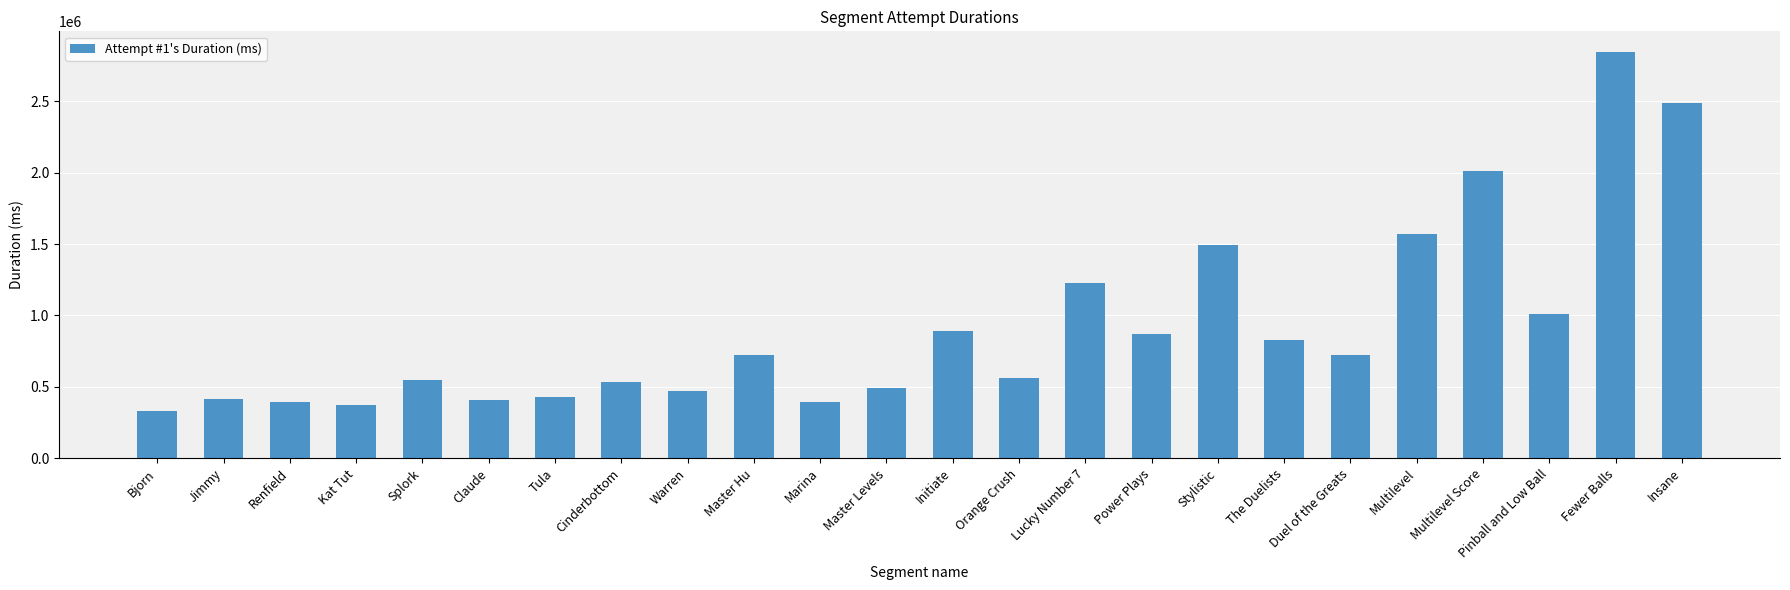

What is the value of the 15th bar from the left?

1227849